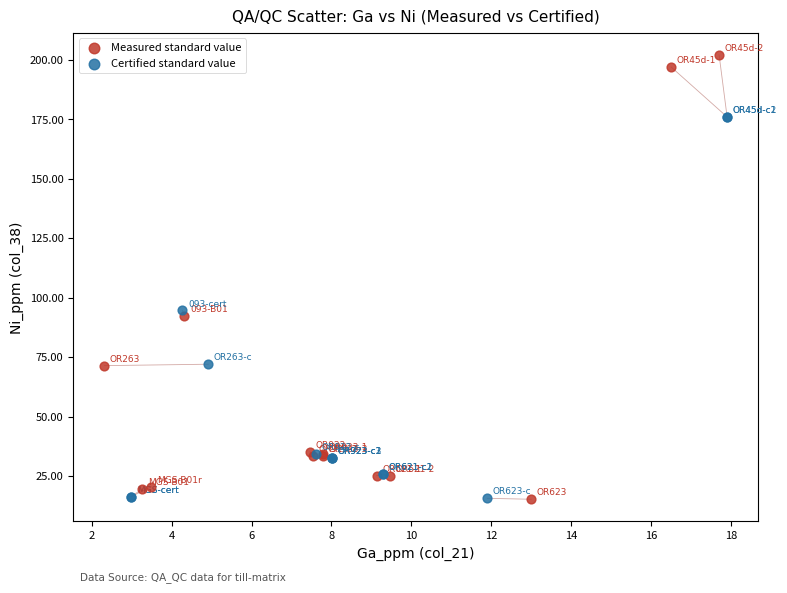

Which series reaches the maximum Y coordinate?

Measured standard value